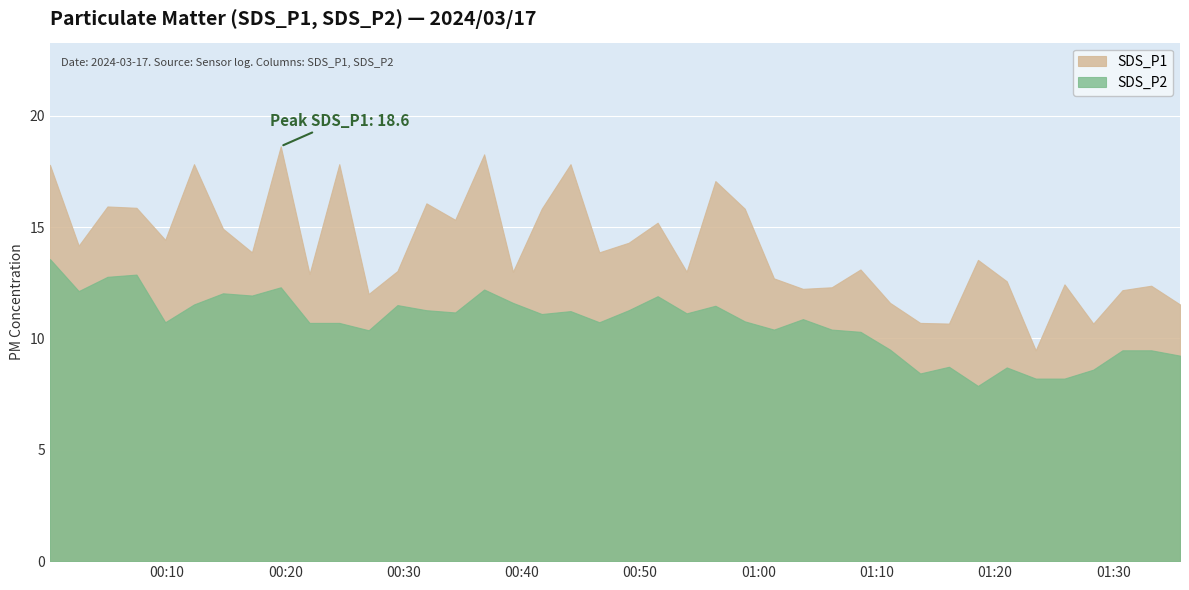

Where does the SDS_P2 series first go above 10?

2024/03/17 00:00:06